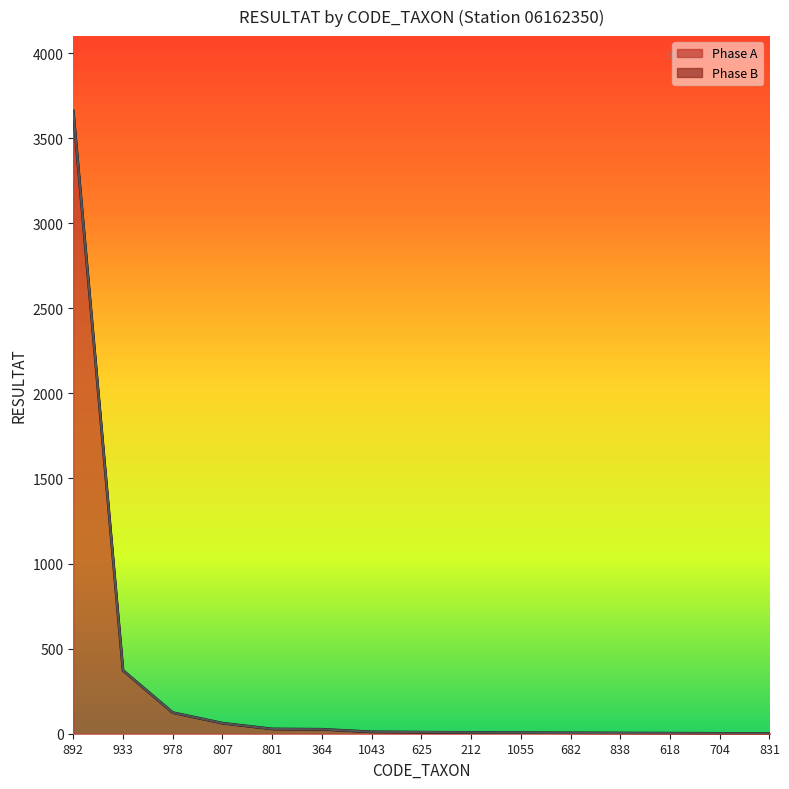

What is the change in value from 1055 to 704?

-4